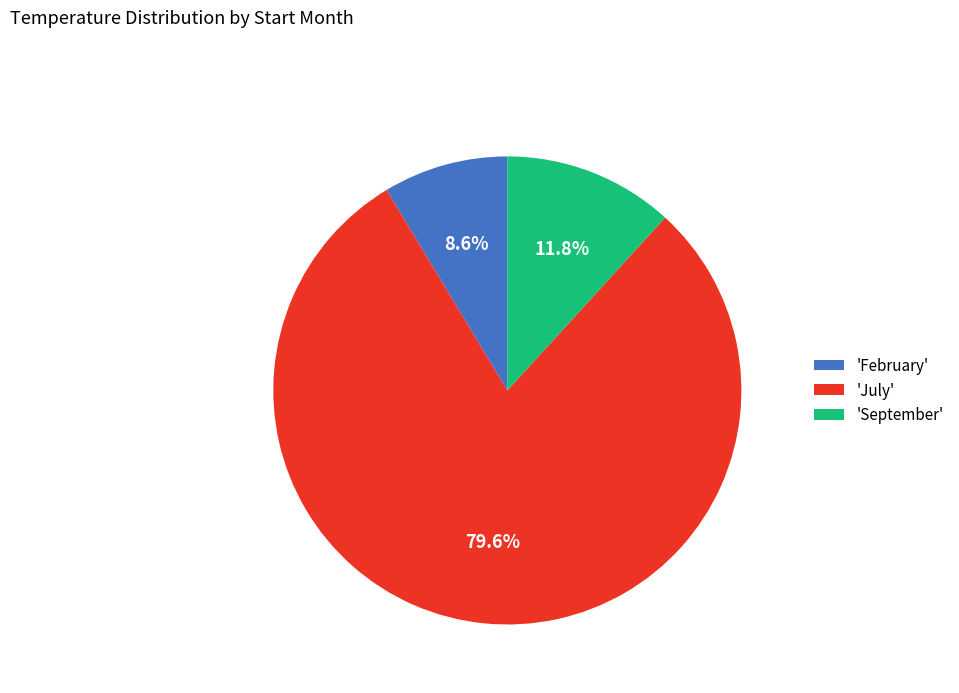

What is the total percentage of 'February' and 'July'?

88.2%